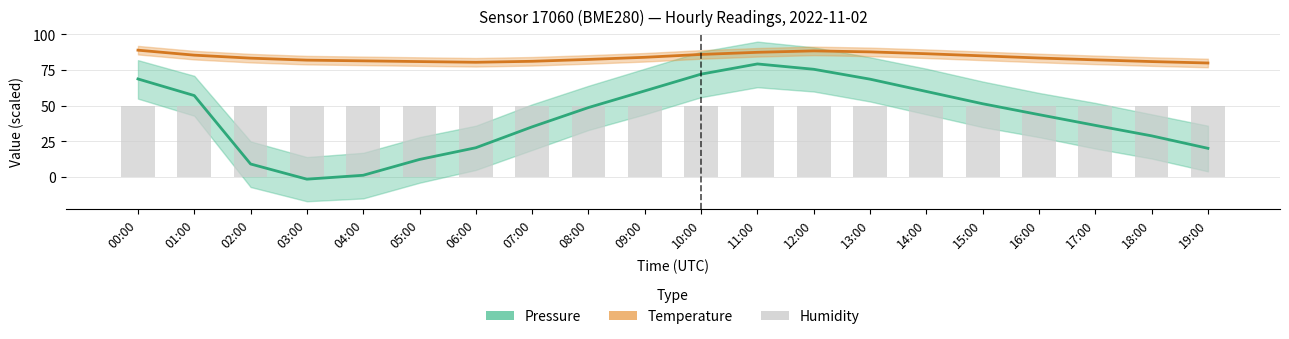

Which series has the largest range (max minus min)?

Pressure (hPa offset)